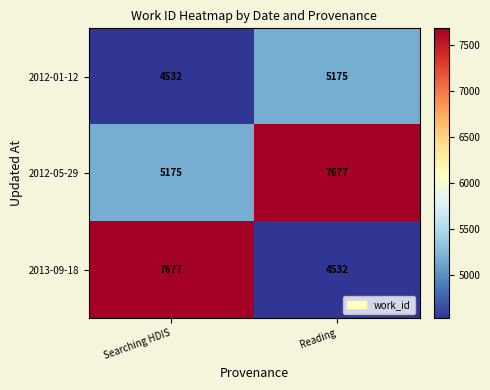

The 2012-01-12 series shows 4532 at Searching HDIS. True or false?

True